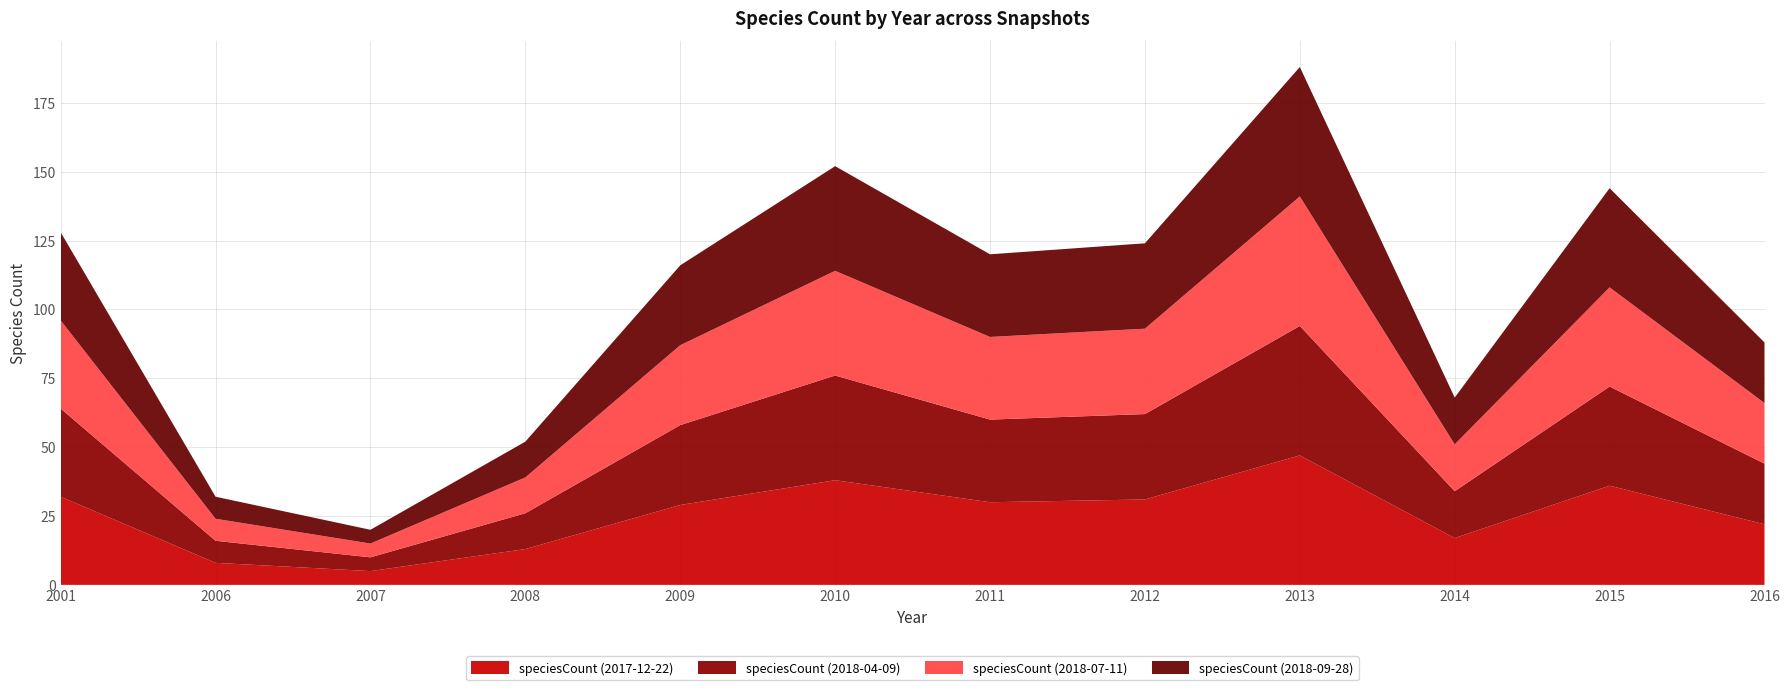

Reading left to right, what are all the values shown in this chart?

speciesCount (2017-12-22): 32	8	5	13	29	38	30	31	47	17	36	22
speciesCount (2018-04-09): 32	8	5	13	29	38	30	31	47	17	36	22
speciesCount (2018-07-11): 32	8	5	13	29	38	30	31	47	17	36	22
speciesCount (2018-09-28): 32	8	5	13	29	38	30	31	47	17	36	22